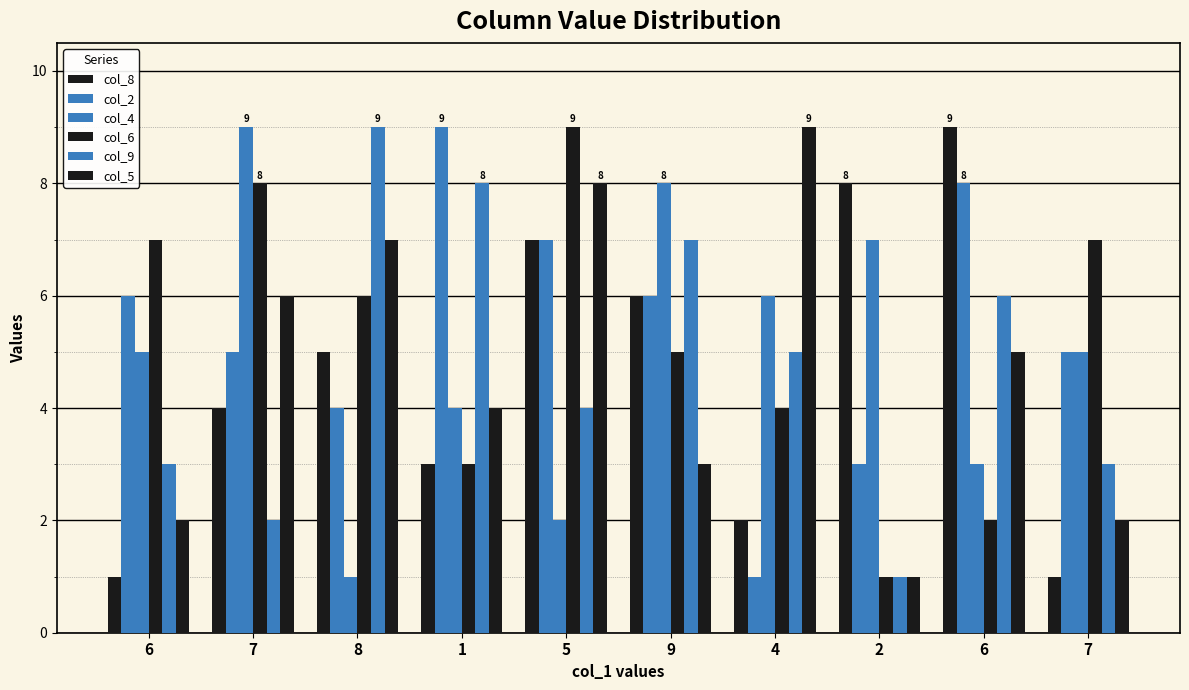

What is the label of the 8th bar from the right?

8